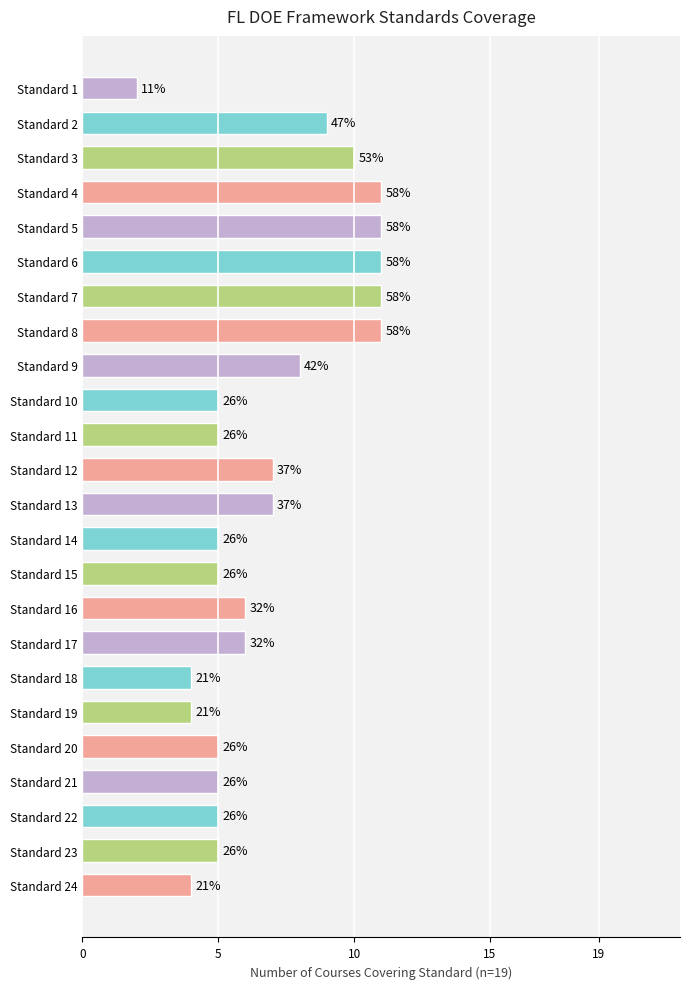

Does the chart contain any negative values?

No